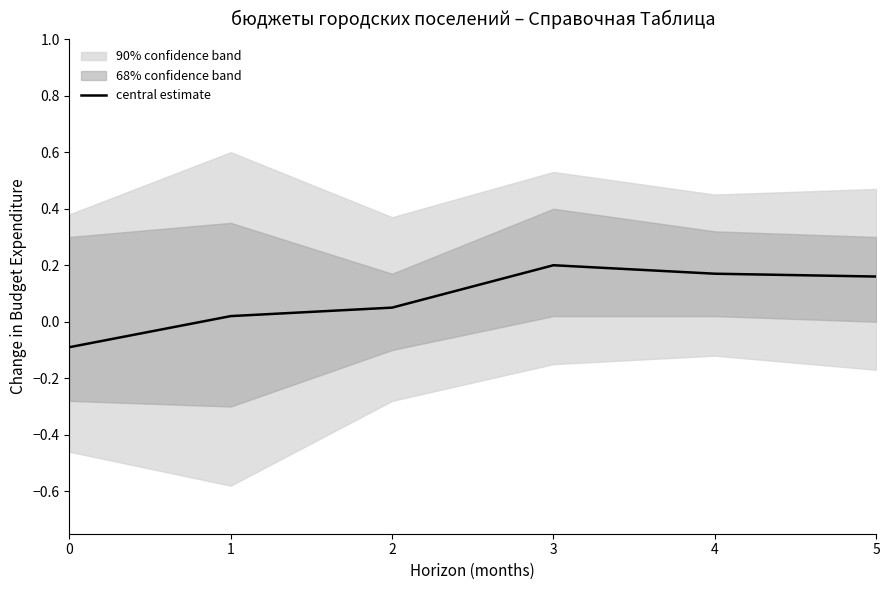

What is the change in value from 0 to 4?

+0.3